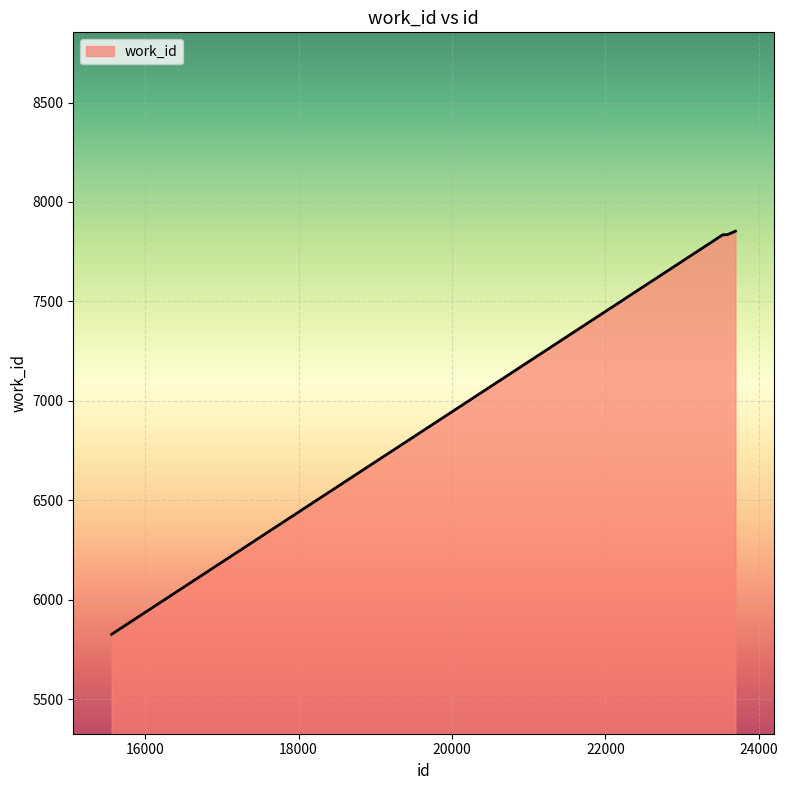

What is the difference between the maximum and minimum values?

2027